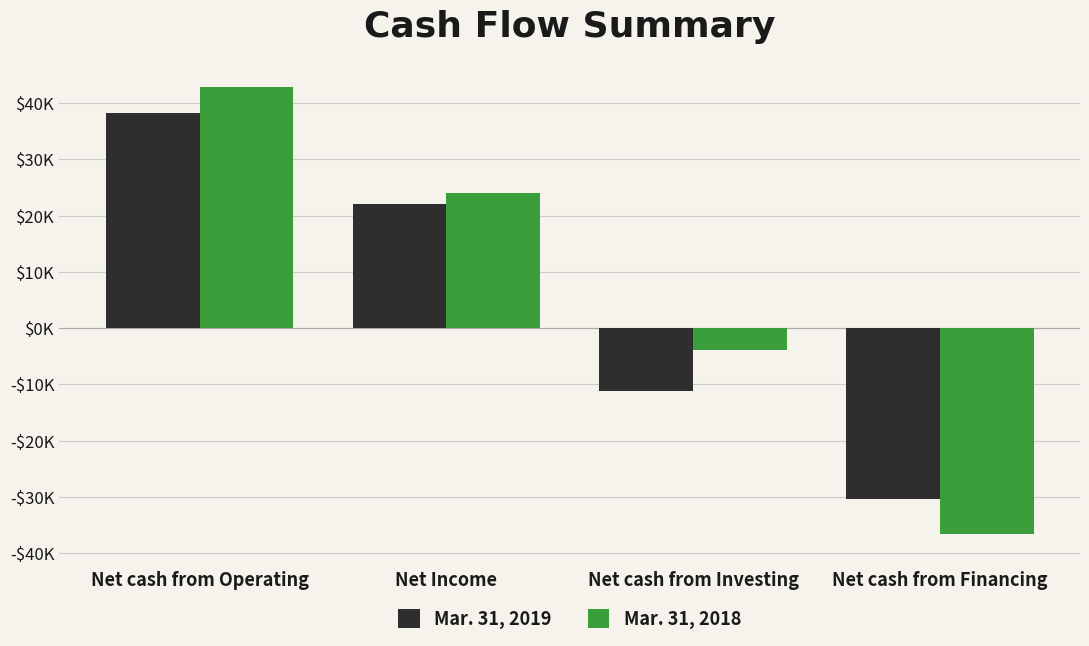

At which category is the sum across all series the highest?

Net cash from Operating